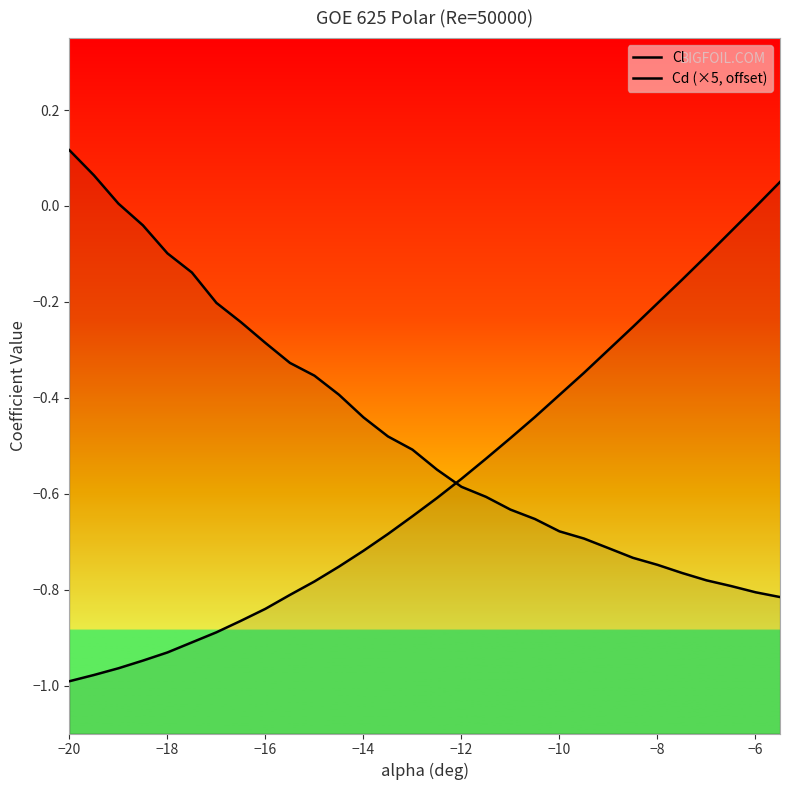

Reading left to right, what are all the values shown in this chart?

Cl: -1.0	-1.0	-1.0	-0.9	-0.9	-0.9	-0.9	-0.9	-0.8	-0.8	-0.8	-0.8	-0.7	-0.7	-0.6	-0.6	-0.6	-0.5	-0.5	-0.4	-0.4	-0.3	-0.3	-0.3	-0.2	-0.2	-0.1	-0.1	-0.0	0.1
Cd (×5, offset): 0.1	0.1	0.0	-0.0	-0.1	-0.1	-0.2	-0.2	-0.3	-0.3	-0.4	-0.4	-0.4	-0.5	-0.5	-0.5	-0.6	-0.6	-0.6	-0.7	-0.7	-0.7	-0.7	-0.7	-0.7	-0.8	-0.8	-0.8	-0.8	-0.8